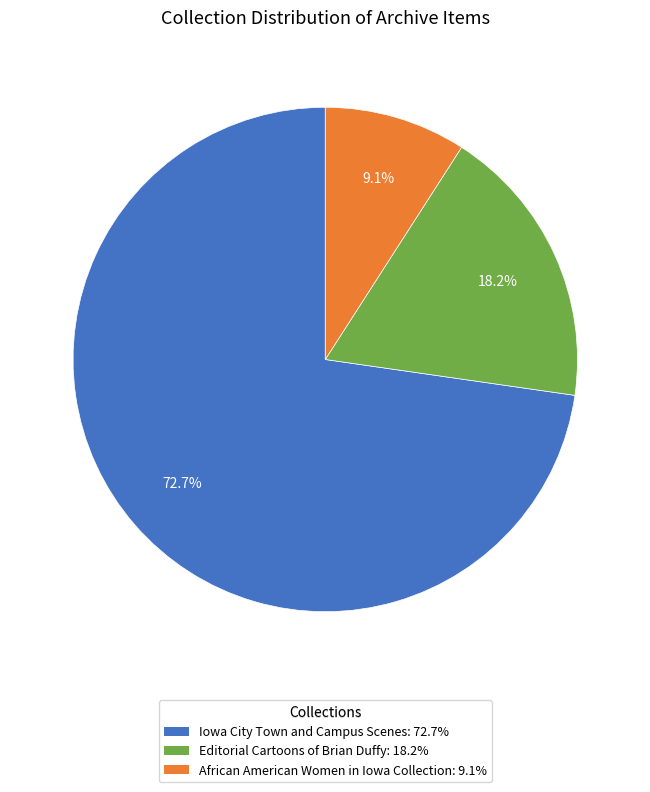

Does any single category account for the majority?

Yes